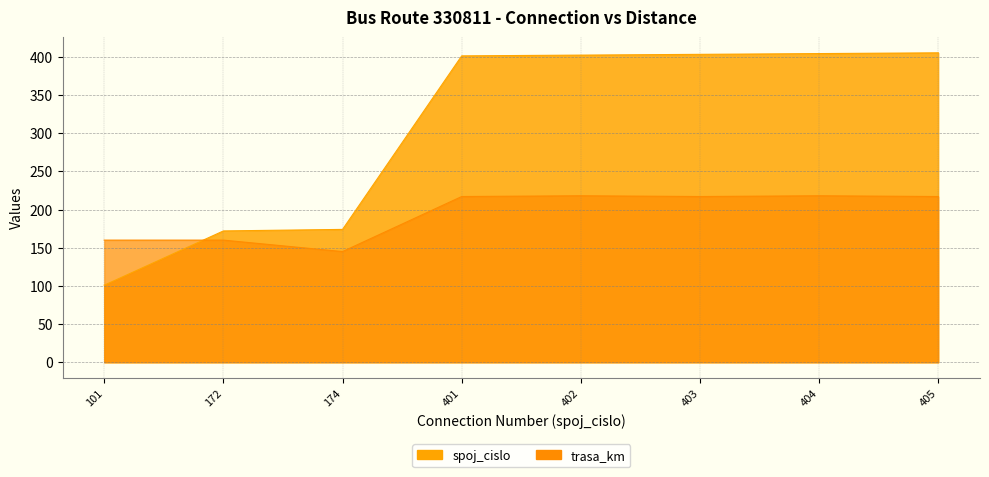

How many interior local peaks does the trasa_km series have?

2